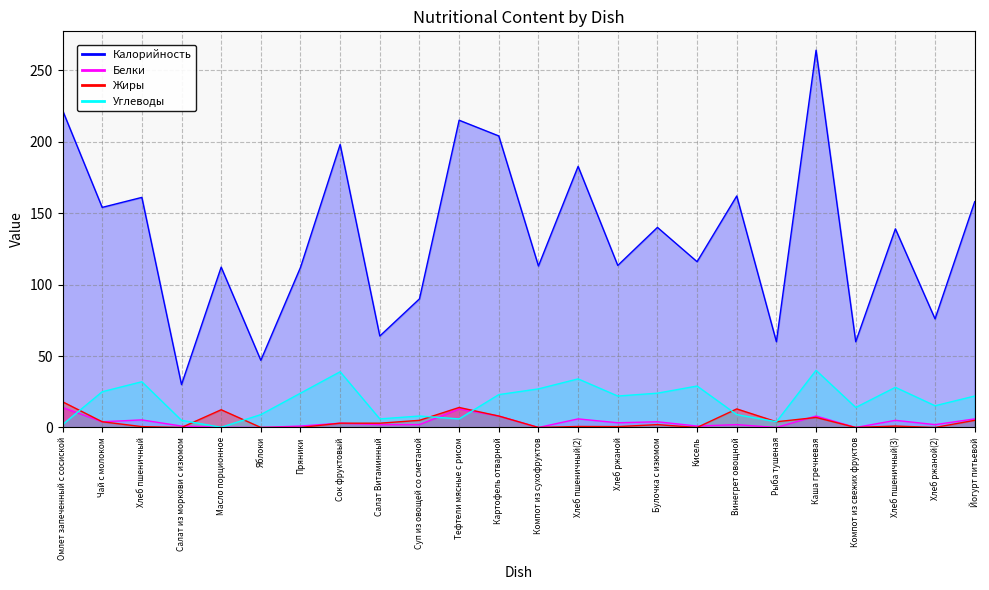

At Каша гречневая, list the series in order from smallest to largest.

Жиры, Белки, Углеводы, Калорийность